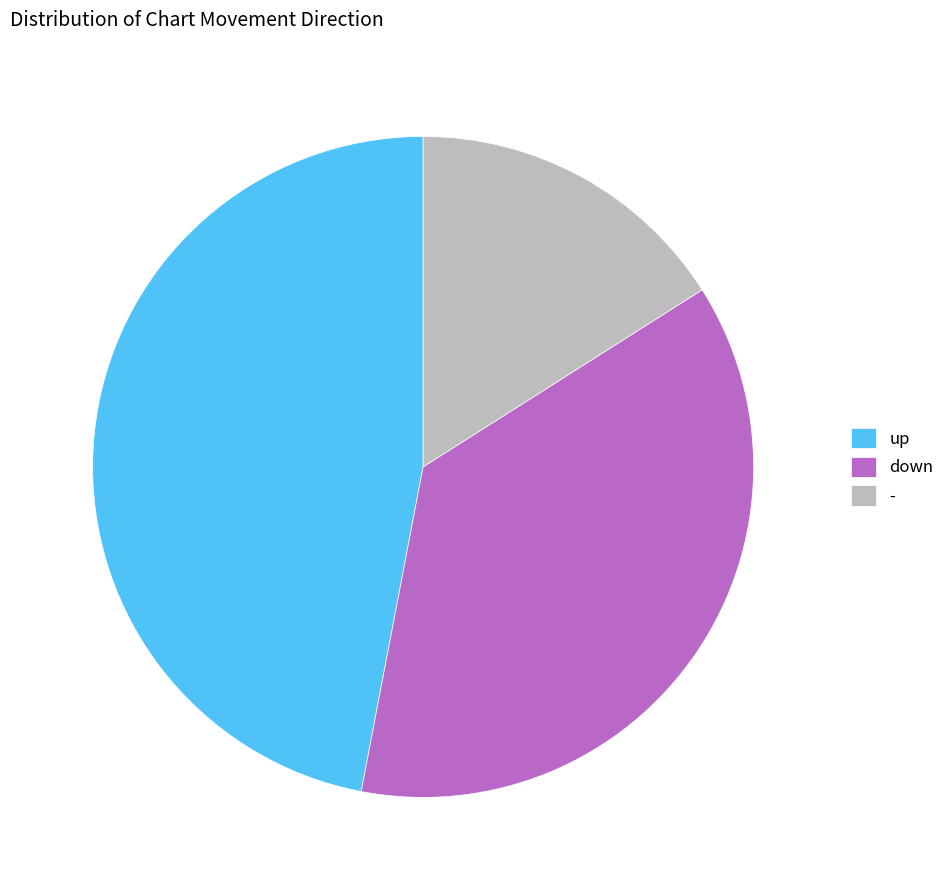

Which has a higher value, down or up?

up